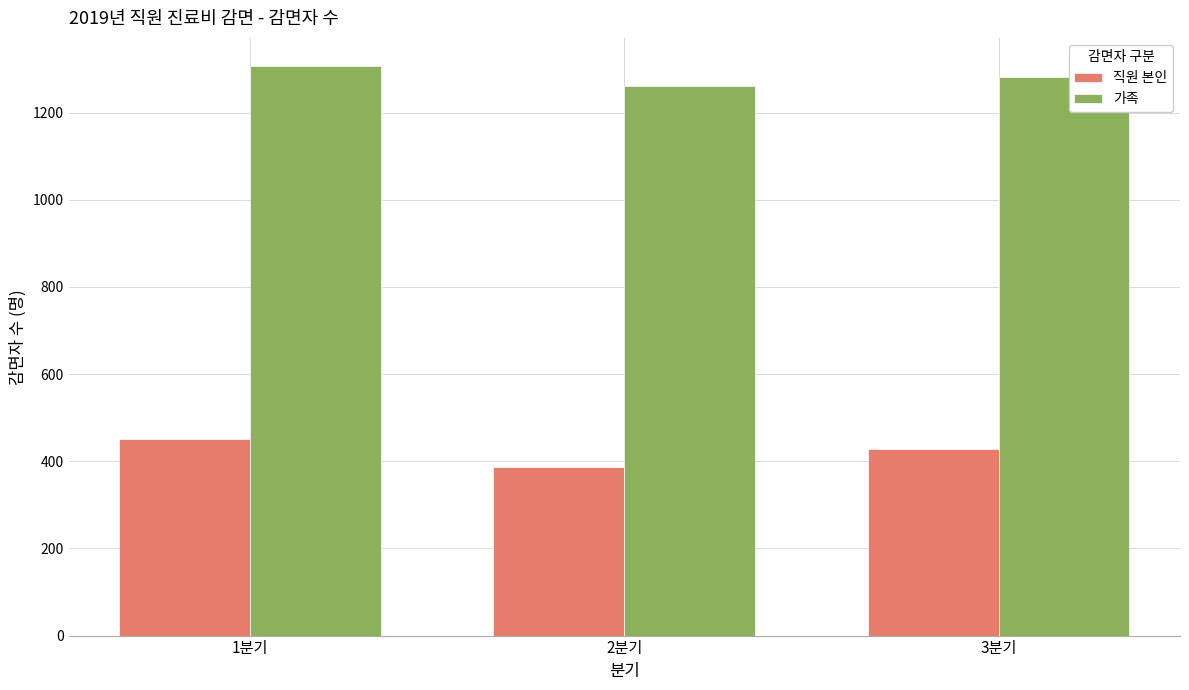

What is the approximate value of 직원 본인 at 2분기?

386